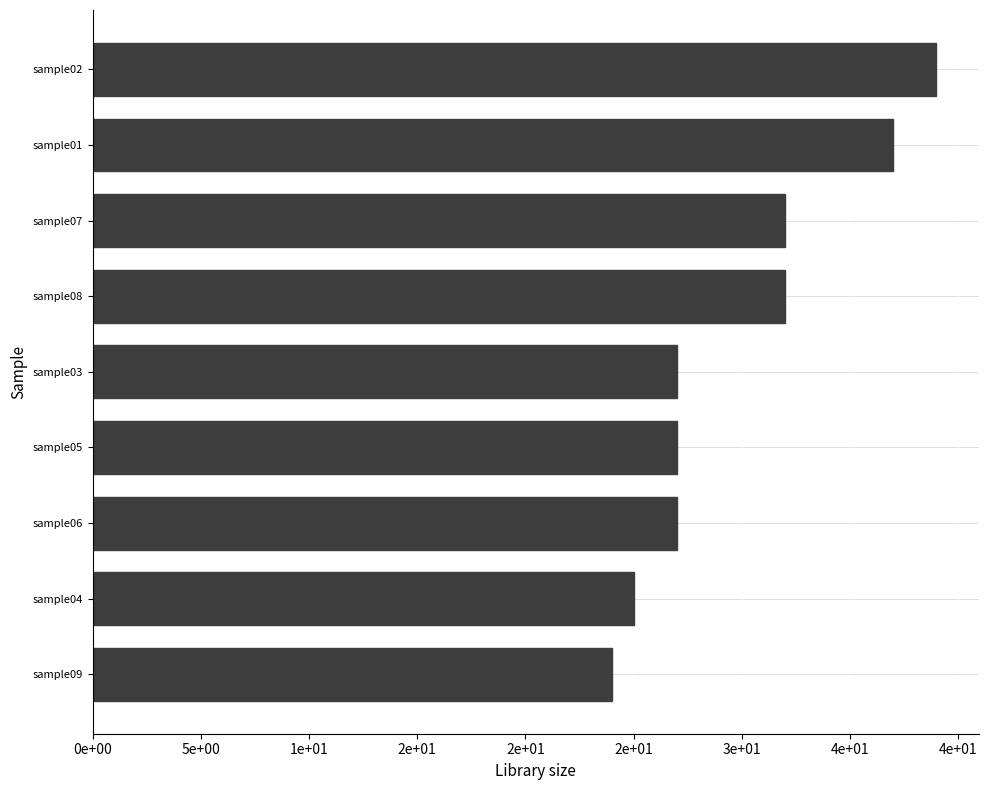

Does the chart contain any negative values?

No